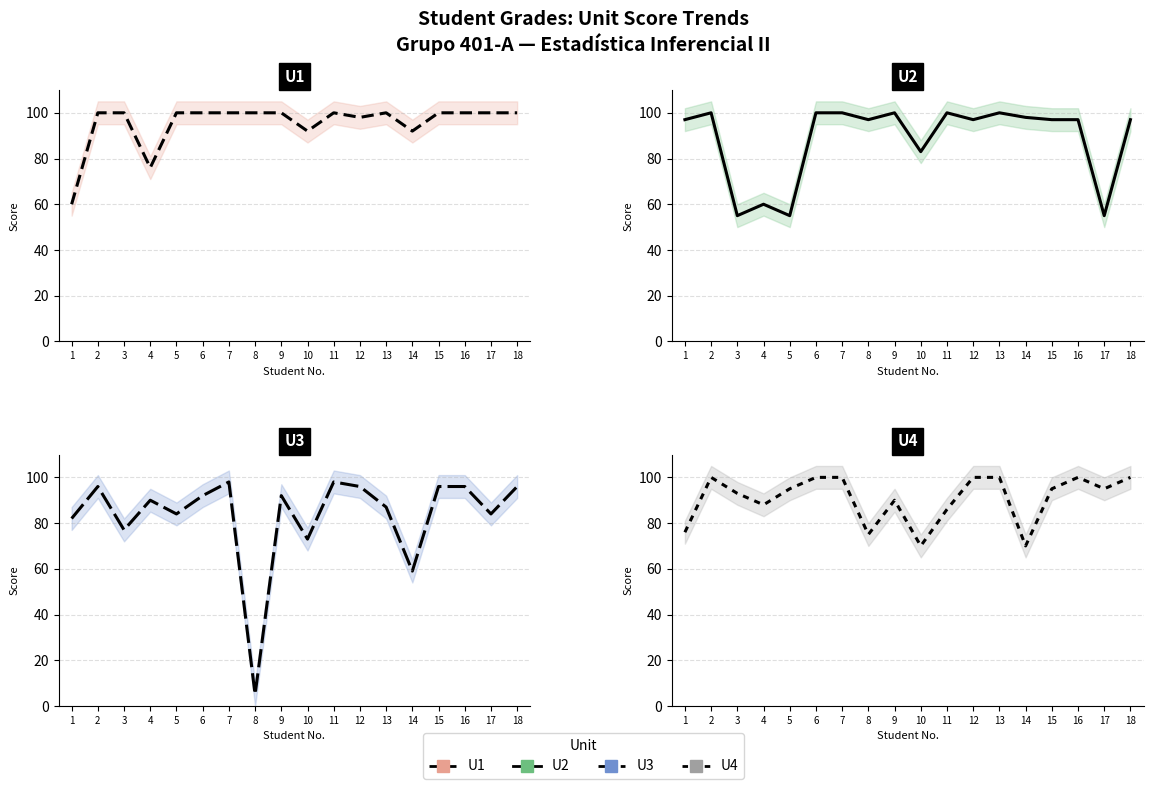

At which label does U1 reach its peak?

2